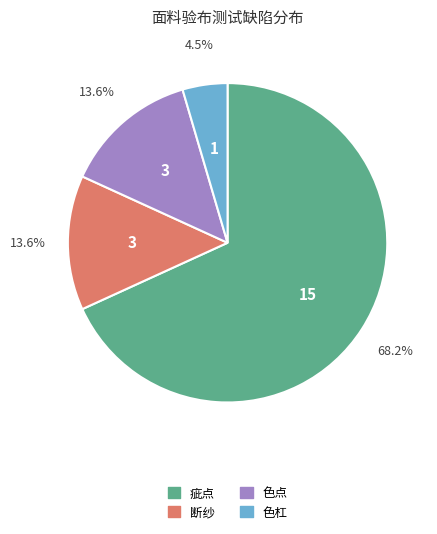

Between 疵点 and 色点, which is larger?

疵点